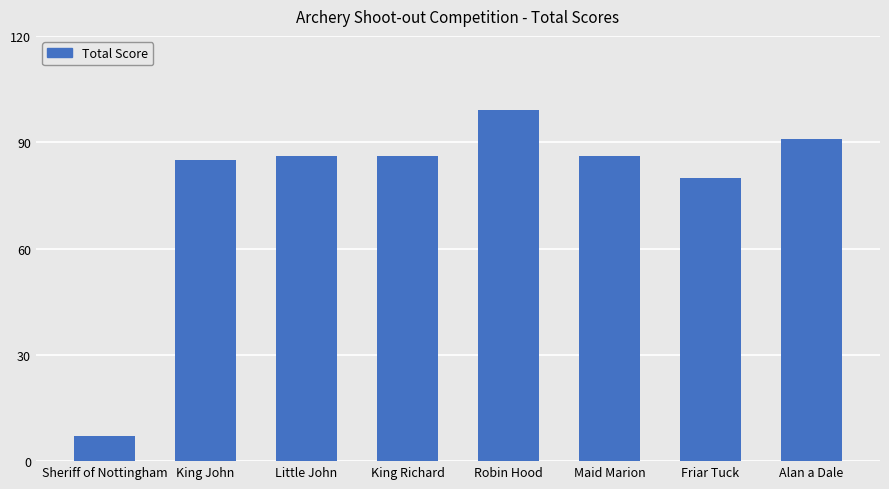

At which category does the chart reach its minimum across all series?

Sheriff of Nottingham